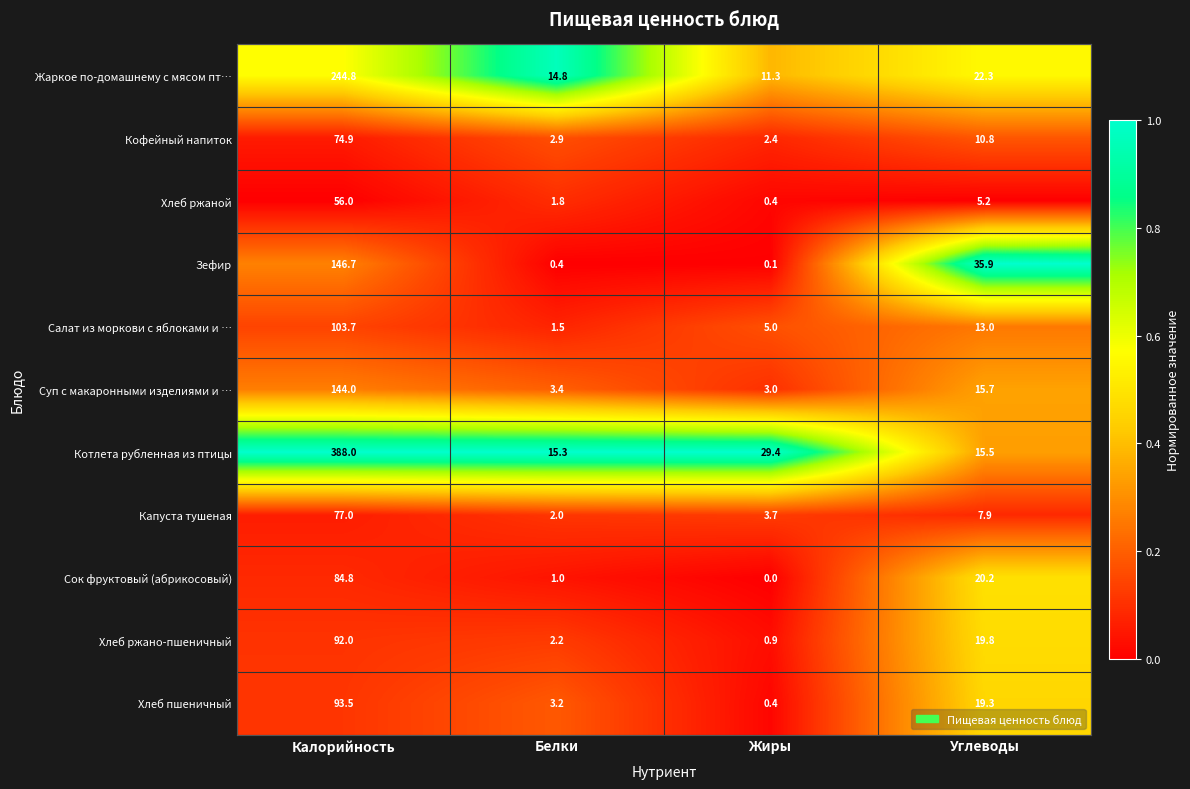

What is the minimum value for Хлеб пшеничный?

0.4